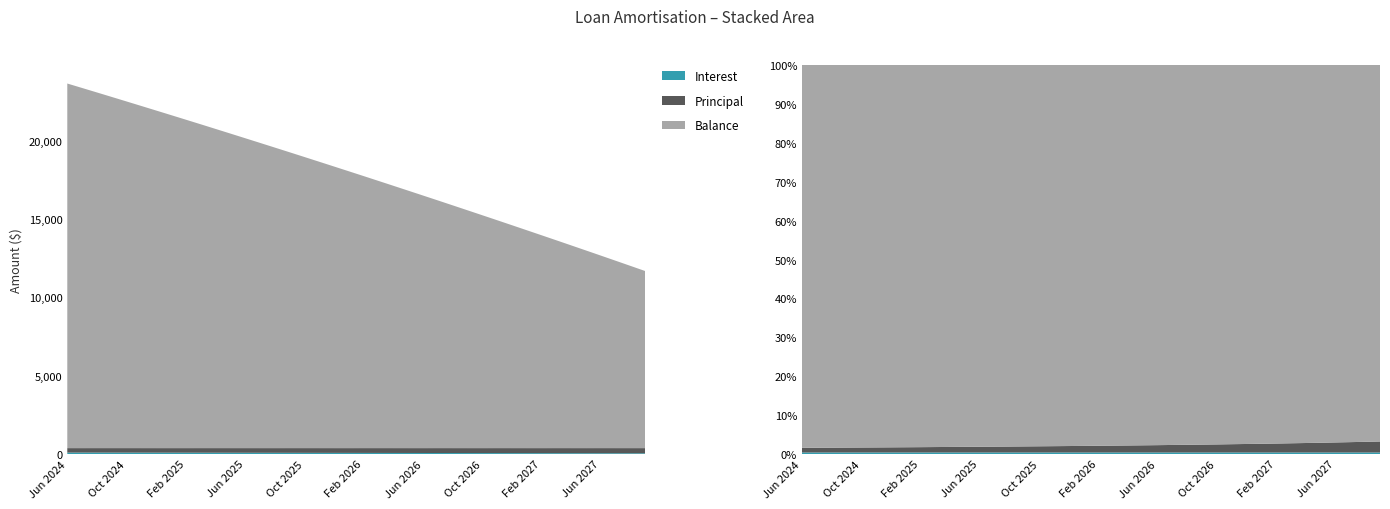

Reading left to right, extract all data points from this chart.

Interest: Jun 2024=93.2	Jul 2024=92.1	Aug 2024=91.0	Sep 2024=89.8	Oct 2024=88.7	Nov 2024=87.5	Dec 2024=86.4	Jan 2025=85.3	Feb 2025=84.1	Mar 2025=83.0	Apr 2025=81.8	May 2025=80.6	Jun 2025=79.5	Jul 2025=78.3	Aug 2025=77.1	Sep 2025=75.9	Oct 2025=74.7	Nov 2025=73.5	Dec 2025=72.3	Jan 2026=71.1	Feb 2026=69.9	Mar 2026=68.7	Apr 2026=67.5	May 2026=66.3	Jun 2026=65.0	Jul 2026=63.8	Aug 2026=62.6	Sep 2026=61.3	Oct 2026=60.1	Nov 2026=58.8	Dec 2026=57.6	Jan 2027=56.3	Feb 2027=55.0	Mar 2027=53.8	Apr 2027=52.5	May 2027=51.2	Jun 2027=49.9	Jul 2027=48.6	Aug 2027=47.3	Sep 2027=46.0
Principal: Jun 2024=283.0	Jul 2024=284.0	Aug 2024=286.0	Sep 2024=287.0	Oct 2024=288.0	Nov 2024=289.0	Dec 2024=290.0	Jan 2025=291.0	Feb 2025=292.0	Mar 2025=294.0	Apr 2025=295.0	May 2025=296.0	Jun 2025=297.0	Jul 2025=298.0	Aug 2025=299.0	Sep 2025=301.0	Oct 2025=302.0	Nov 2025=303.0	Dec 2025=304.0	Jan 2026=305.0	Feb 2026=307.0	Mar 2026=308.0	Apr 2026=309.0	May 2026=310.0	Jun 2026=311.0	Jul 2026=313.0	Aug 2026=314.0	Sep 2026=315.0	Oct 2026=316.0	Nov 2026=318.0	Dec 2026=319.0	Jan 2027=320.0	Feb 2027=321.0	Mar 2027=323.0	Apr 2027=324.0	May 2027=325.0	Jun 2027=327.0	Jul 2027=328.0	Aug 2027=329.0	Sep 2027=330.0
Balance: Jun 2024=23264.0	Jul 2024=22980.0	Aug 2024=22694.0	Sep 2024=22407.0	Oct 2024=22119.0	Nov 2024=21830.0	Dec 2024=21540.0	Jan 2025=21249.0	Feb 2025=20957.0	Mar 2025=20663.0	Apr 2025=20368.0	May 2025=20072.0	Jun 2025=19775.0	Jul 2025=19477.0	Aug 2025=19178.0	Sep 2025=18877.0	Oct 2025=18575.0	Nov 2025=18272.0	Dec 2025=17968.0	Jan 2026=17663.0	Feb 2026=17356.0	Mar 2026=17048.0	Apr 2026=16739.0	May 2026=16429.0	Jun 2026=16118.0	Jul 2026=15805.0	Aug 2026=15491.0	Sep 2026=15176.0	Oct 2026=14860.0	Nov 2026=14542.0	Dec 2026=14223.0	Jan 2027=13903.0	Feb 2027=13582.0	Mar 2027=13259.0	Apr 2027=12935.0	May 2027=12610.0	Jun 2027=12283.0	Jul 2027=11955.0	Aug 2027=11626.0	Sep 2027=11296.0